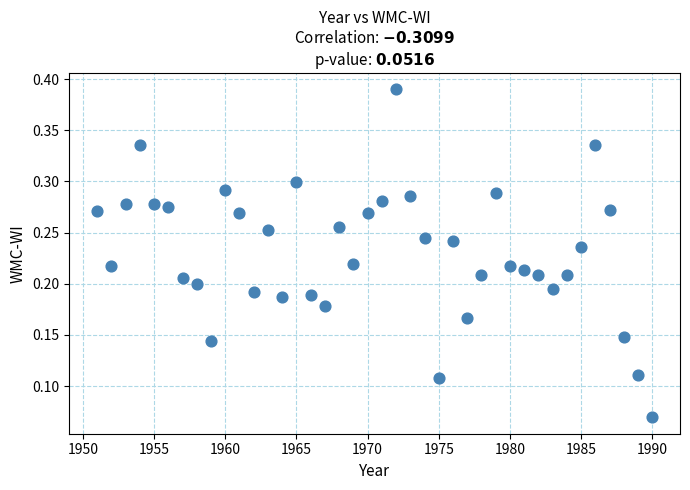

What is the range of X values (max minus min)?

39.0